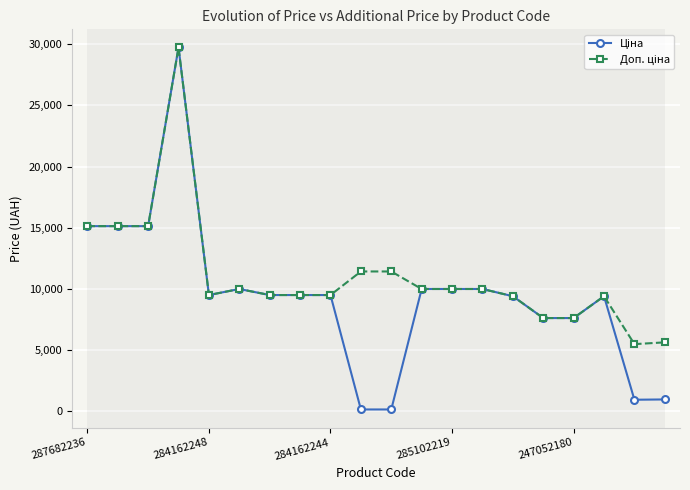

At how many categories does at least one series exceed 3045?

20